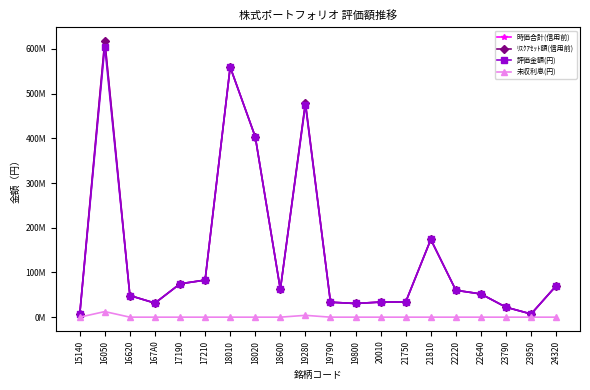

What is the label of the 16th point from the right?

17190